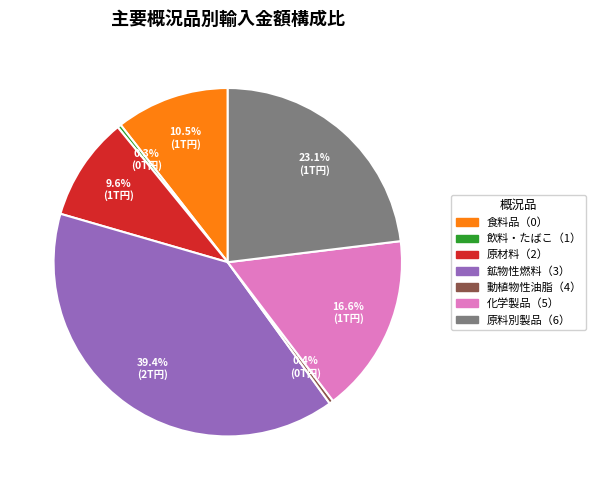

Is there any slice that represents more than half of the pie?

No